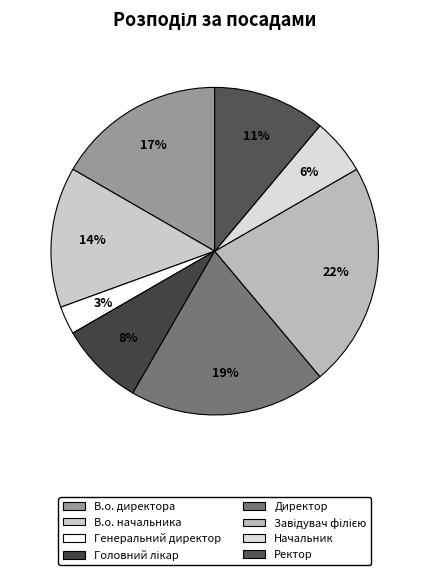

What portion of the pie excludes Ректор?

88.9%